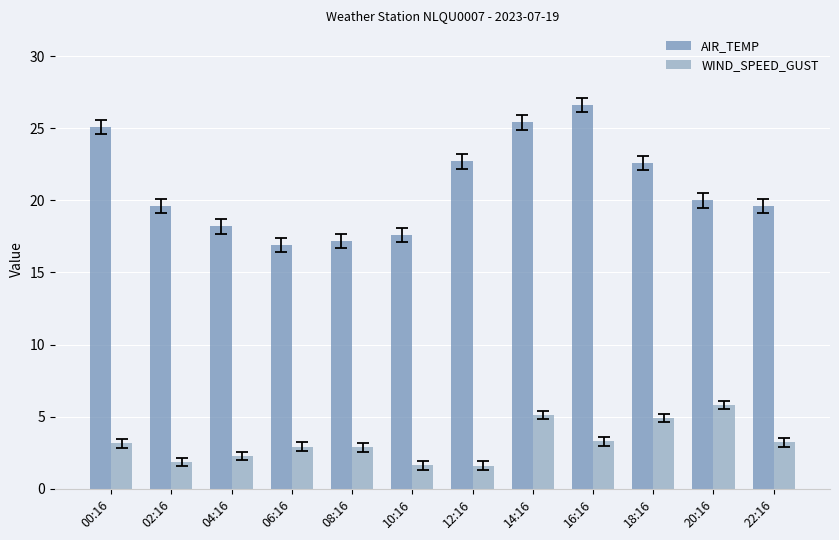

What is the difference between the highest and lowest values at 20:16?

14.2